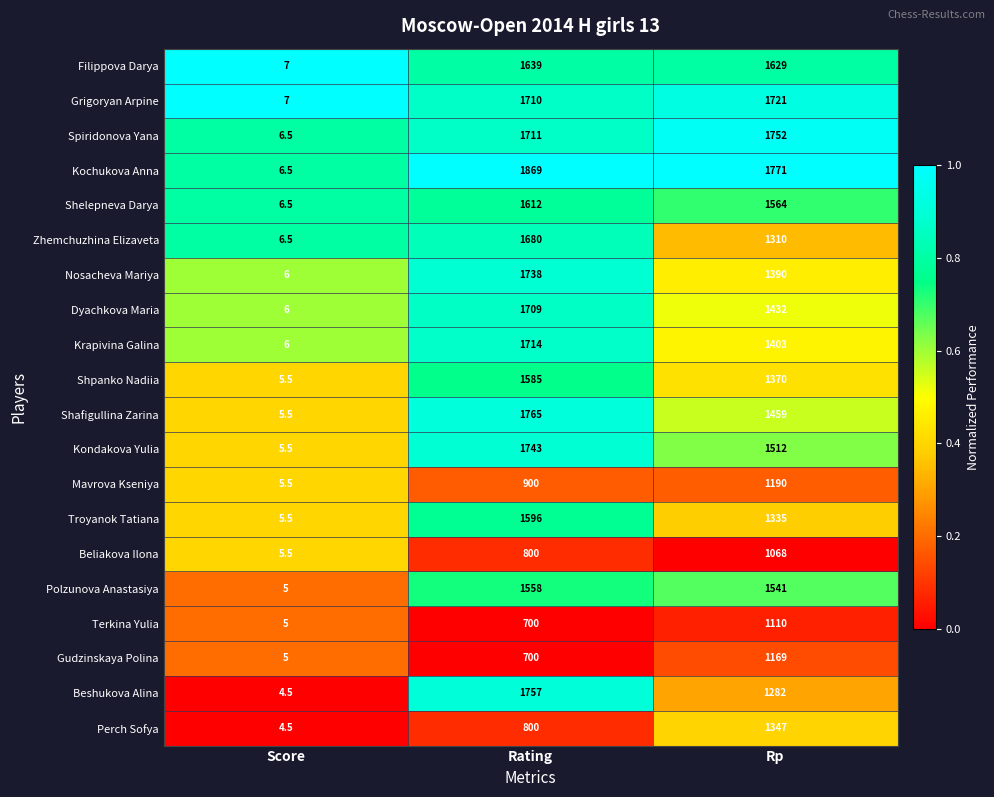

What is the difference between the Krapivina Galina values at Score and Rp?

1397.0